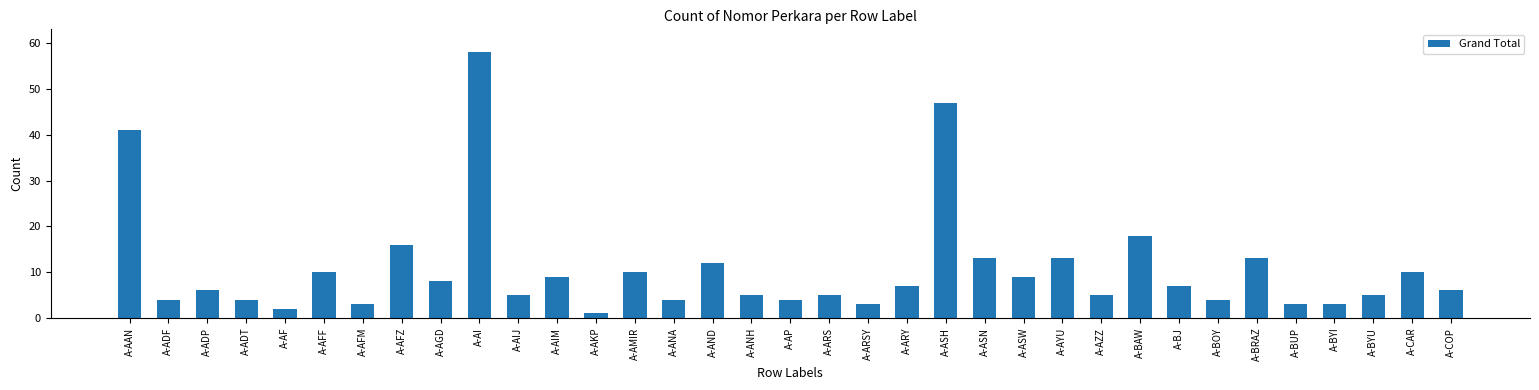

What is the difference between the maximum and second lowest values?

56